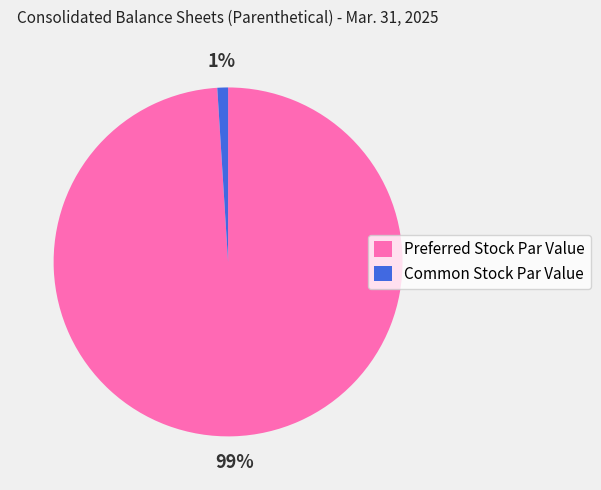

To the nearest percent, what is the difference between the largest and smallest slice percentages?

98%